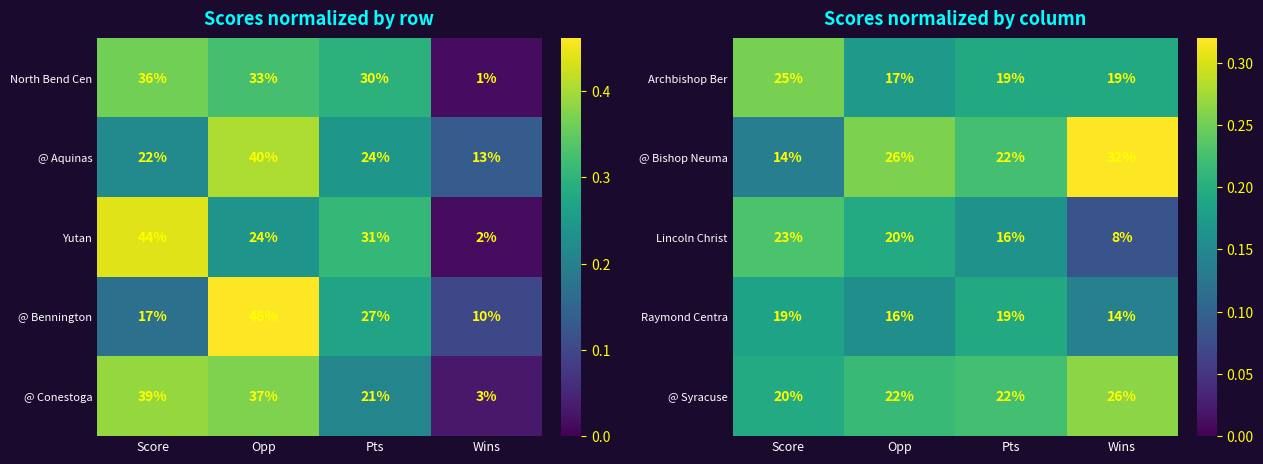

True or false: Archbishop Ber has a value of 17 at Opp.

True